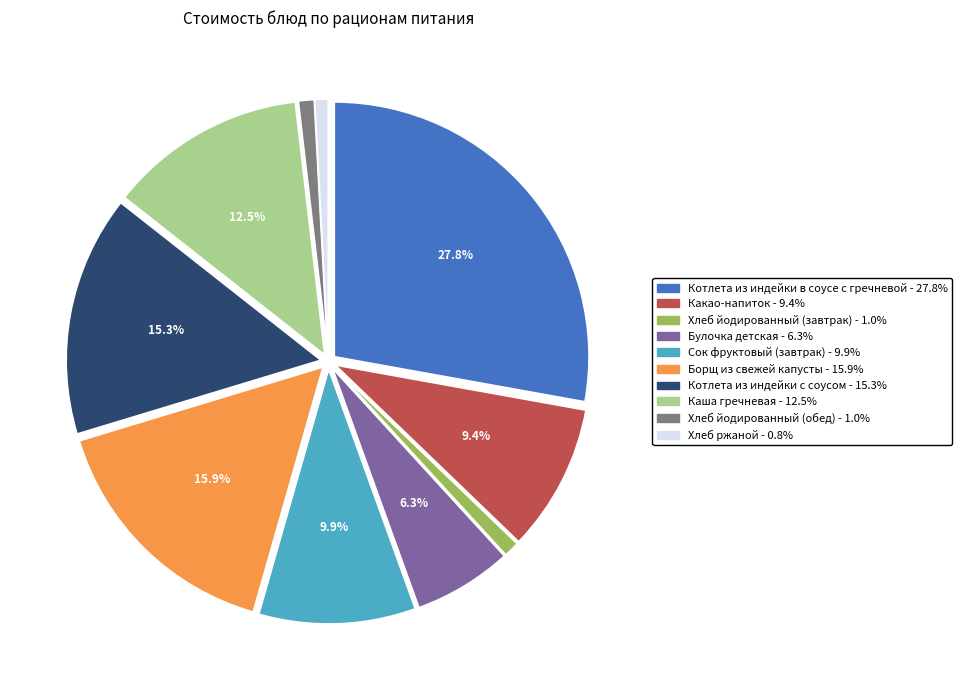

Count the number of slices in the pie.

10